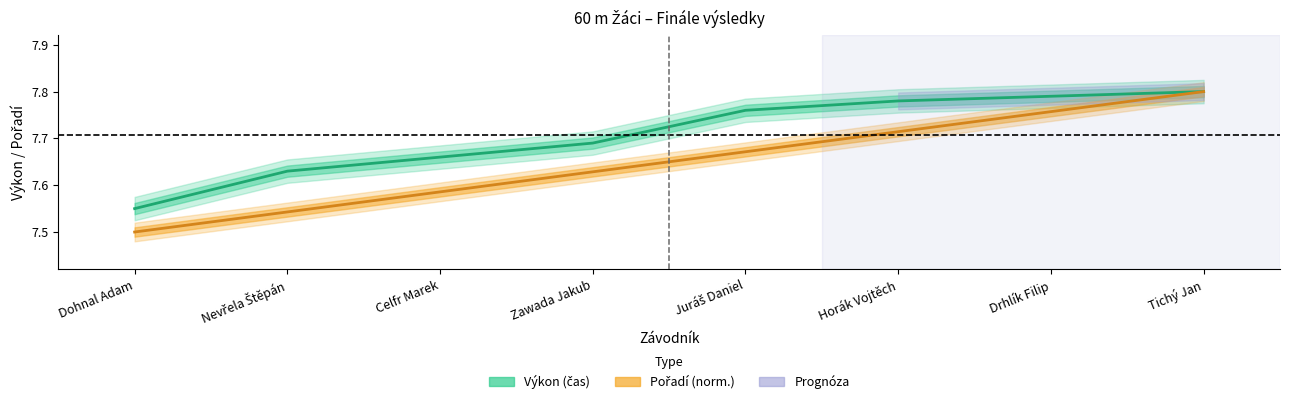

Where is Pořadí nearest to the value 7?

Dohnal Adam